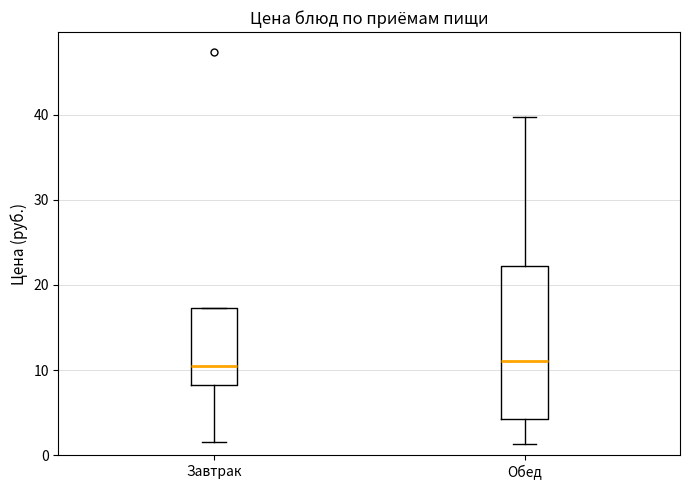

Reading left to right, read every box against the y-axis: the position of its median line, the range the box covers, and the ends of its whiskers. The values are not printed on the chart, so give them approximately, as read against the axis.

Завтрак: median 10, box 8 to 17, whiskers 2 to 17
Обед: median 11, box 4 to 22, whiskers 1 to 40